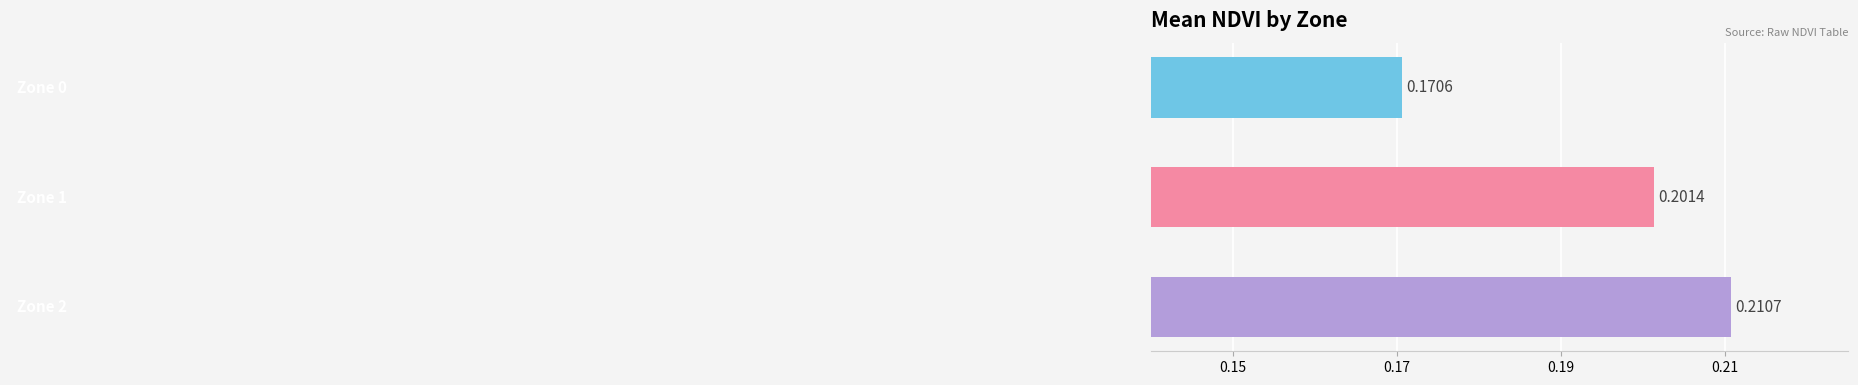

How many series are shown in this chart?

1